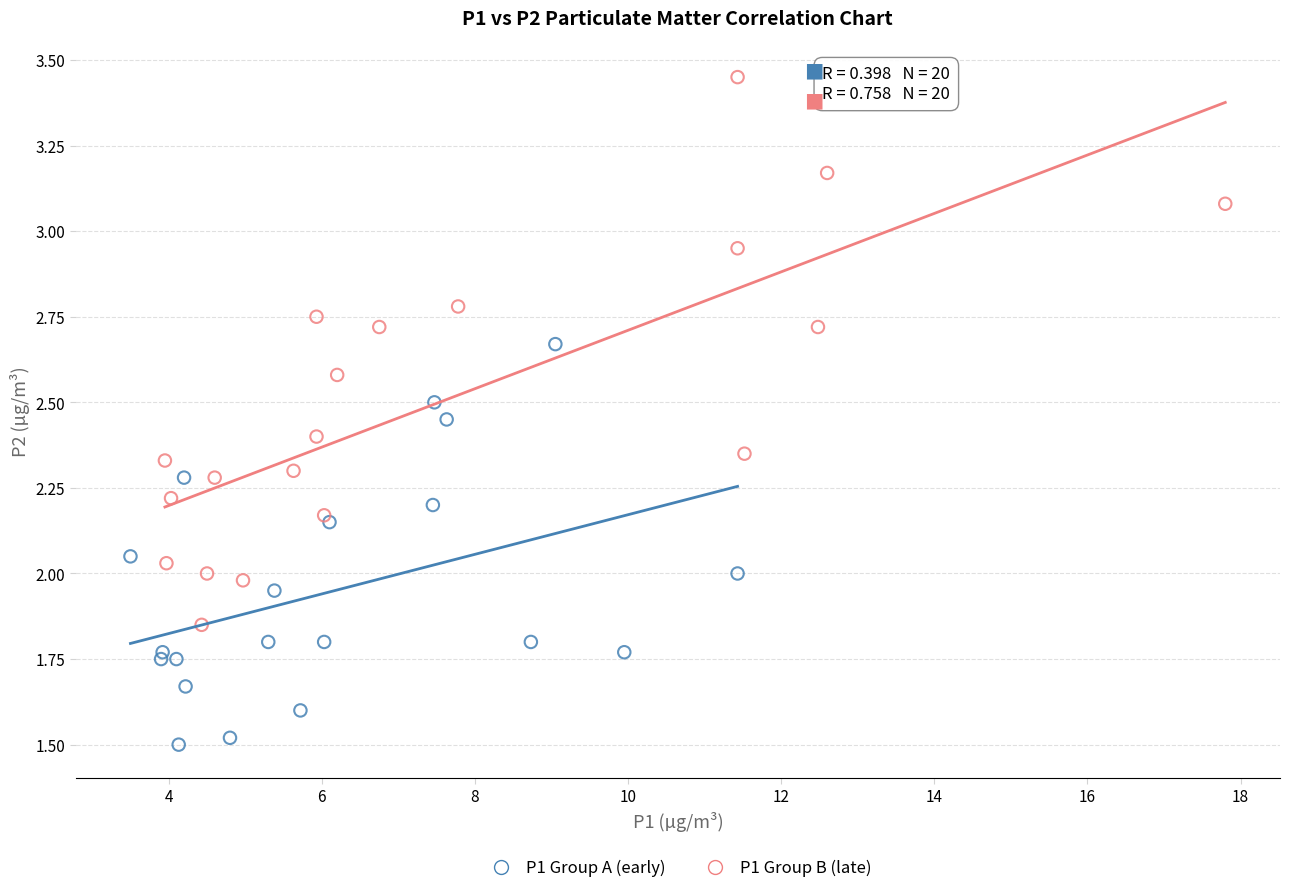

Which series has the widest spread of Y values?

P1 Group B (late)